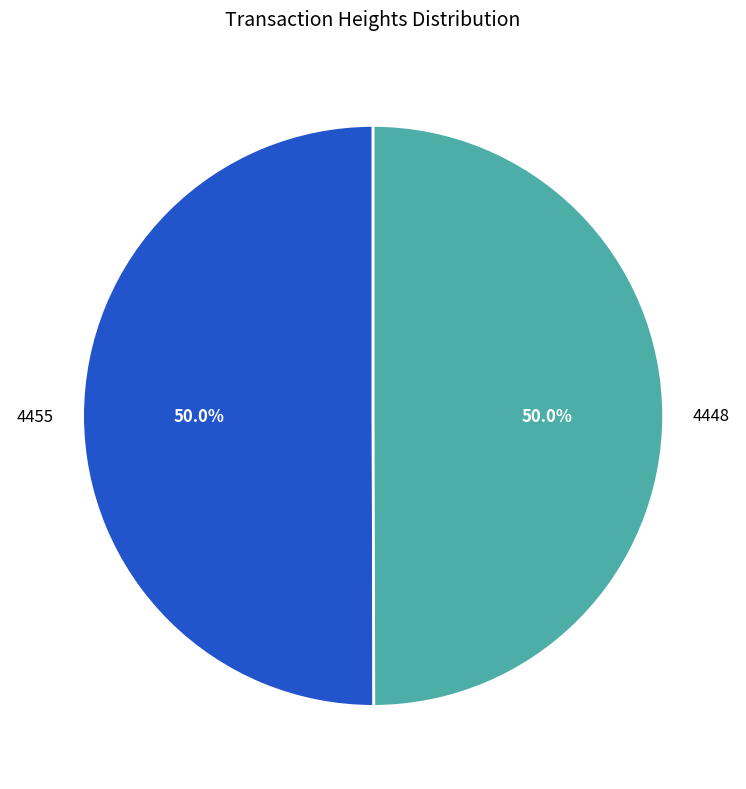

What portion of the pie excludes 4455?

50.0%